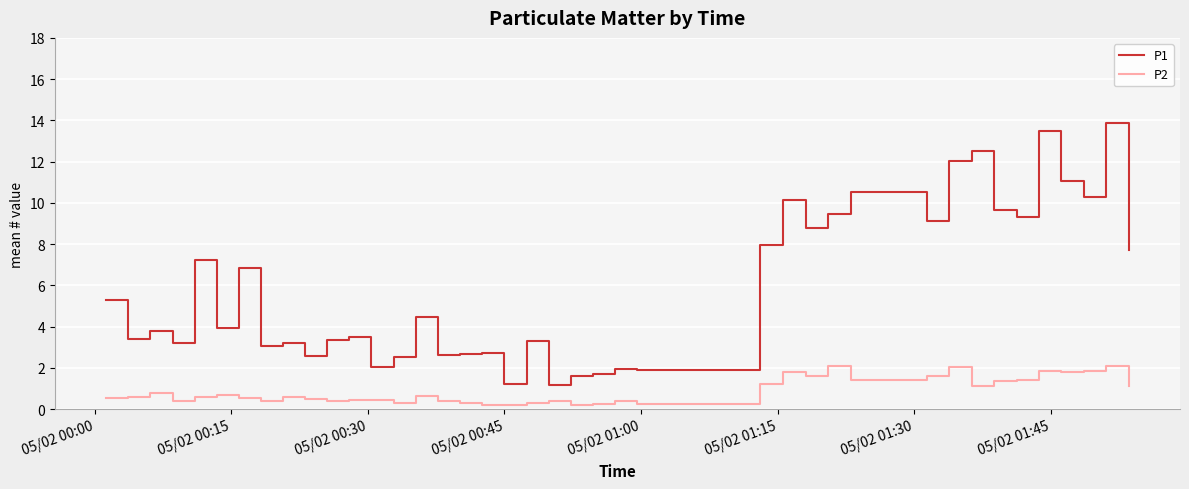

Which series has the widest spread of values?

P1